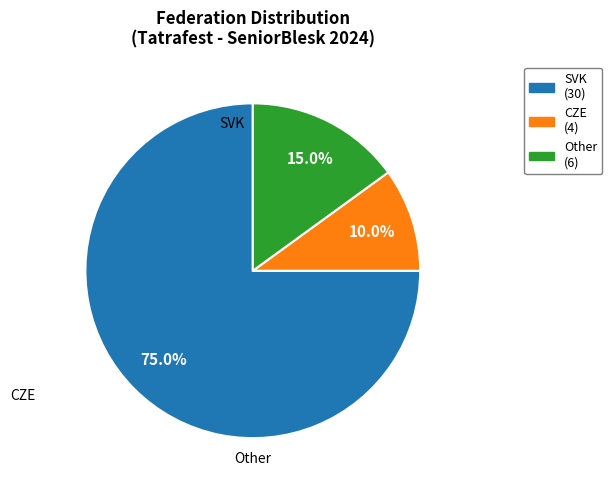

Approximately how many times larger is the value at Other (6) compared to CZE (4)?

1.5